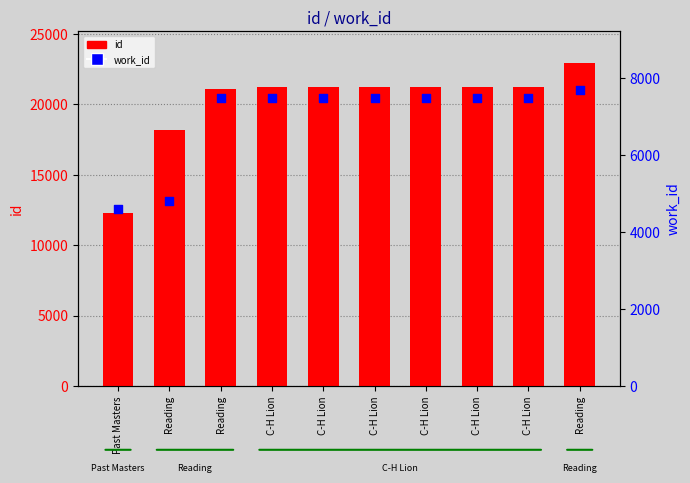

What is the total value across all series at Reading?

22984